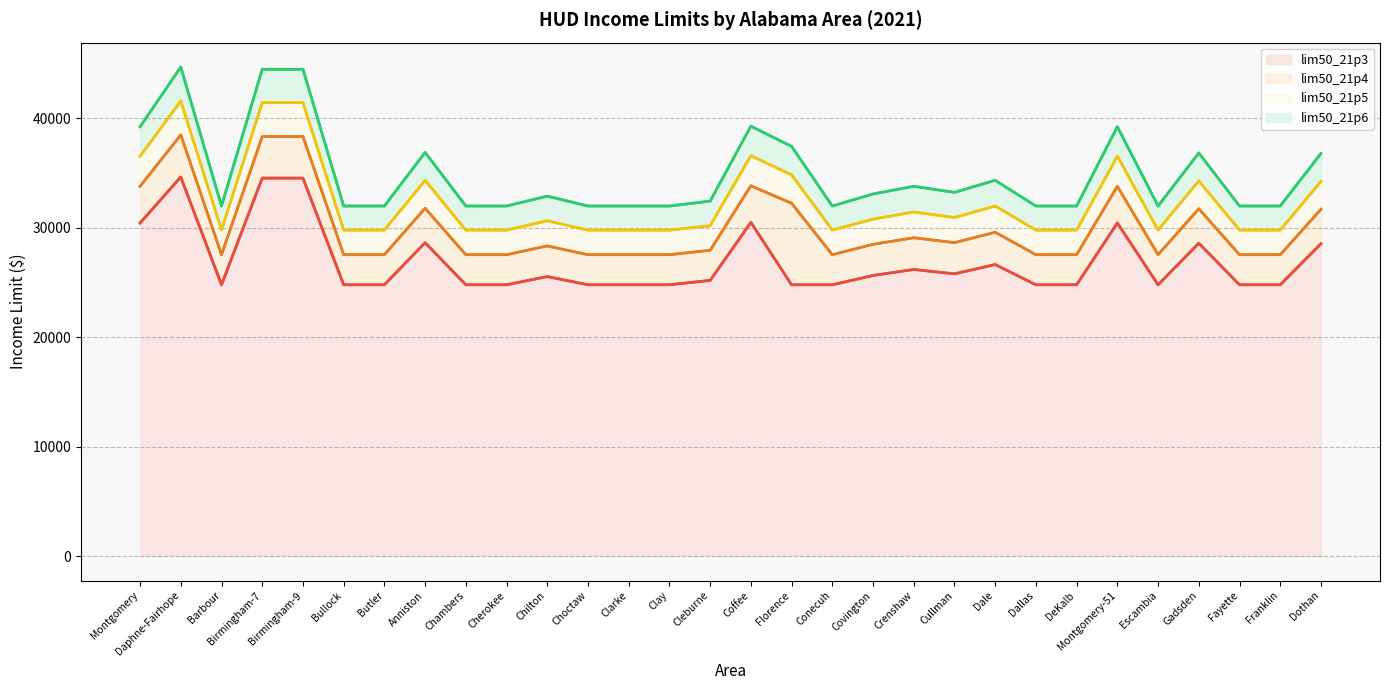

What is the difference between the highest and lowest values at Cullman?

7450